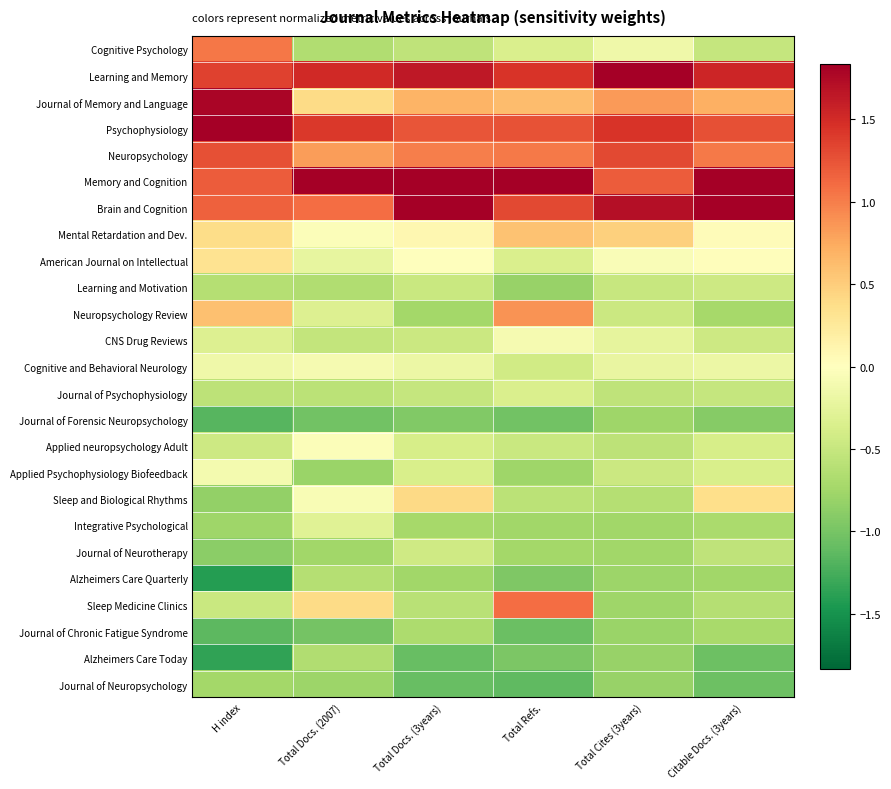

Reading right to left, what are all the values shown in this chart?

Cognitive Psychology: Citable Docs. (3years)=-0.5	Total Cites (3years)=-0.1	Total Refs.=-0.4	Total Docs. (3years)=-0.5	Total Docs. (2007)=-0.6	H index=1.0
Learning and Memory: Citable Docs. (3years)=1.5	Total Cites (3years)=3.0	Total Refs.=1.4	Total Docs. (3years)=1.6	Total Docs. (2007)=1.5	H index=1.4
Journal of Memory and Language: Citable Docs. (3years)=0.7	Total Cites (3years)=0.8	Total Refs.=0.6	Total Docs. (3years)=0.7	Total Docs. (2007)=0.4	H index=1.8
Psychophysiology: Citable Docs. (3years)=1.3	Total Cites (3years)=1.4	Total Refs.=1.3	Total Docs. (3years)=1.2	Total Docs. (2007)=1.4	H index=1.9
Neuropsychology: Citable Docs. (3years)=1.0	Total Cites (3years)=1.3	Total Refs.=1.0	Total Docs. (3years)=1.0	Total Docs. (2007)=0.8	H index=1.3
Memory and Cognition: Citable Docs. (3years)=2.5	Total Cites (3years)=1.2	Total Refs.=2.7	Total Docs. (3years)=2.4	Total Docs. (2007)=3.5	H index=1.2
Brain and Cognition: Citable Docs. (3years)=2.5	Total Cites (3years)=1.7	Total Refs.=1.3	Total Docs. (3years)=2.4	Total Docs. (2007)=1.1	H index=1.2
Mental Retardation and Dev.: Citable Docs. (3years)=0.0	Total Cites (3years)=0.5	Total Refs.=0.6	Total Docs. (3years)=0.1	Total Docs. (2007)=-0.0	H index=0.4
American Journal on Intellectual: Citable Docs. (3years)=0.0	Total Cites (3years)=-0.0	Total Refs.=-0.4	Total Docs. (3years)=0.0	Total Docs. (2007)=-0.2	H index=0.3
Learning and Motivation: Citable Docs. (3years)=-0.4	Total Cites (3years)=-0.5	Total Refs.=-0.8	Total Docs. (3years)=-0.5	Total Docs. (2007)=-0.6	H index=-0.6
Neuropsychology Review: Citable Docs. (3years)=-0.7	Total Cites (3years)=-0.5	Total Refs.=0.9	Total Docs. (3years)=-0.7	Total Docs. (2007)=-0.3	H index=0.6
CNS Drug Reviews: Citable Docs. (3years)=-0.4	Total Cites (3years)=-0.2	Total Refs.=-0.1	Total Docs. (3years)=-0.5	Total Docs. (2007)=-0.5	H index=-0.3
Cognitive and Behavioral Neurology: Citable Docs. (3years)=-0.2	Total Cites (3years)=-0.2	Total Refs.=-0.4	Total Docs. (3years)=-0.2	Total Docs. (2007)=-0.1	H index=-0.2
Journal of Psychophysiology: Citable Docs. (3years)=-0.5	Total Cites (3years)=-0.5	Total Refs.=-0.3	Total Docs. (3years)=-0.5	Total Docs. (2007)=-0.6	H index=-0.6
Journal of Forensic Neuropsychology: Citable Docs. (3years)=-0.9	Total Cites (3years)=-0.8	Total Refs.=-1.0	Total Docs. (3years)=-0.9	Total Docs. (2007)=-1.0	H index=-1.2
Applied neuropsychology Adult: Citable Docs. (3years)=-0.4	Total Cites (3years)=-0.6	Total Refs.=-0.5	Total Docs. (3years)=-0.4	Total Docs. (2007)=-0.0	H index=-0.4
Applied Psychophysiology Biofeedback: Citable Docs. (3years)=-0.4	Total Cites (3years)=-0.5	Total Refs.=-0.8	Total Docs. (3years)=-0.4	Total Docs. (2007)=-0.8	H index=-0.1
Sleep and Biological Rhythms: Citable Docs. (3years)=0.4	Total Cites (3years)=-0.6	Total Refs.=-0.6	Total Docs. (3years)=0.4	Total Docs. (2007)=-0.1	H index=-0.8
Integrative Psychological: Citable Docs. (3years)=-0.7	Total Cites (3years)=-0.7	Total Refs.=-0.8	Total Docs. (3years)=-0.7	Total Docs. (2007)=-0.3	H index=-0.8
Journal of Neurotherapy: Citable Docs. (3years)=-0.6	Total Cites (3years)=-0.8	Total Refs.=-0.7	Total Docs. (3years)=-0.4	Total Docs. (2007)=-0.8	H index=-0.9
Alzheimers Care Quarterly: Citable Docs. (3years)=-0.8	Total Cites (3years)=-0.8	Total Refs.=-1.0	Total Docs. (3years)=-0.8	Total Docs. (2007)=-0.6	H index=-1.4
Sleep Medicine Clinics: Citable Docs. (3years)=-0.6	Total Cites (3years)=-0.8	Total Refs.=1.1	Total Docs. (3years)=-0.6	Total Docs. (2007)=0.4	H index=-0.5
Journal of Chronic Fatigue Syndrome: Citable Docs. (3years)=-0.7	Total Cites (3years)=-0.8	Total Refs.=-1.1	Total Docs. (3years)=-0.7	Total Docs. (2007)=-1.0	H index=-1.1
Alzheimers Care Today: Citable Docs. (3years)=-1.1	Total Cites (3years)=-0.8	Total Refs.=-1.0	Total Docs. (3years)=-1.1	Total Docs. (2007)=-0.6	H index=-1.3
Journal of Neuropsychology: Citable Docs. (3years)=-1.1	Total Cites (3years)=-0.8	Total Refs.=-1.1	Total Docs. (3years)=-1.1	Total Docs. (2007)=-0.8	H index=-0.7